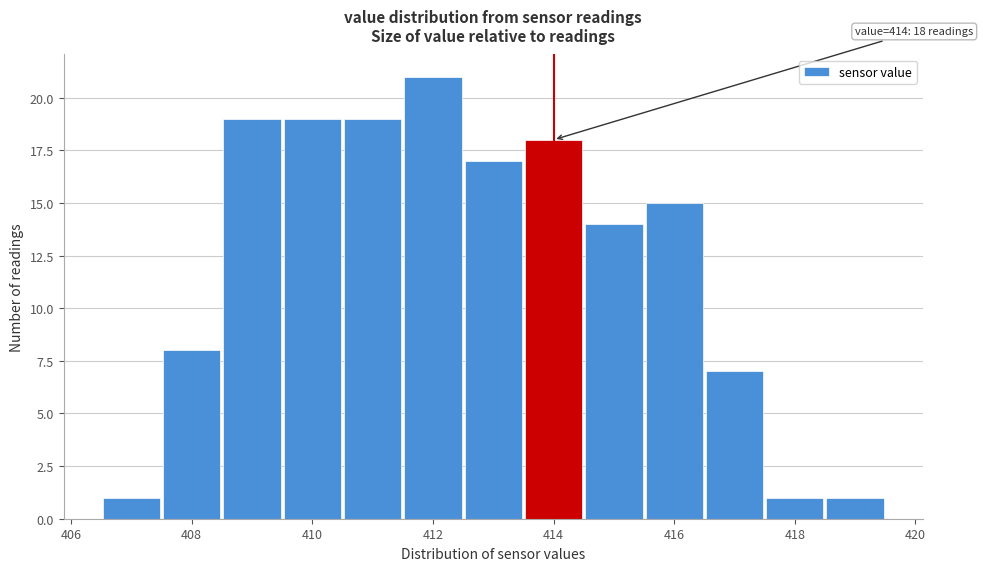

Which range on the x-axis has the tallest bar?

411.5 to 412.5